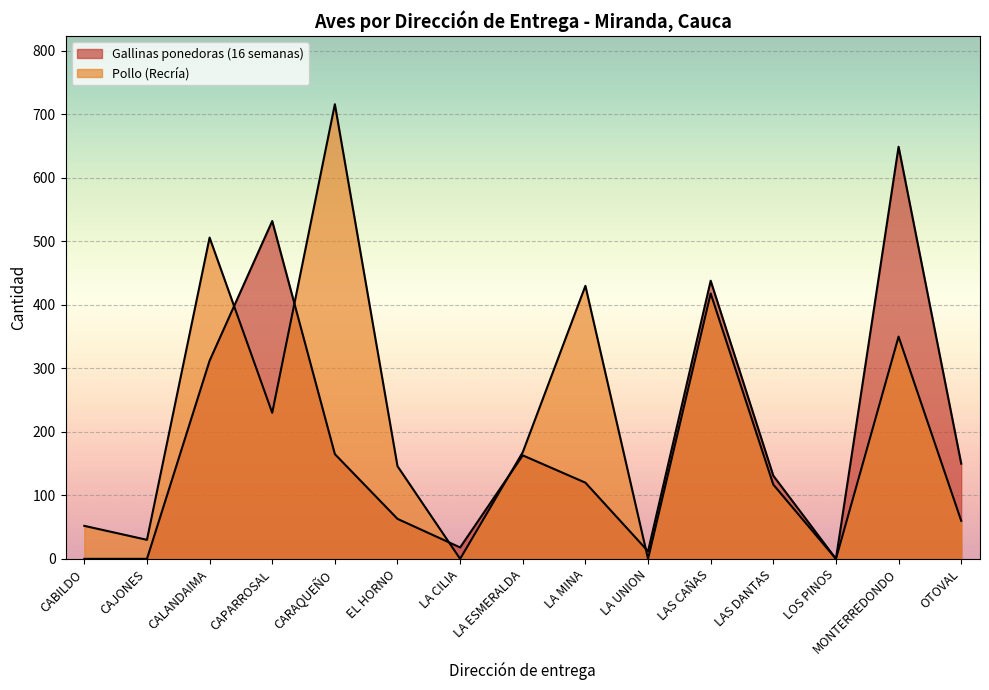

What is the greatest value displayed?

716